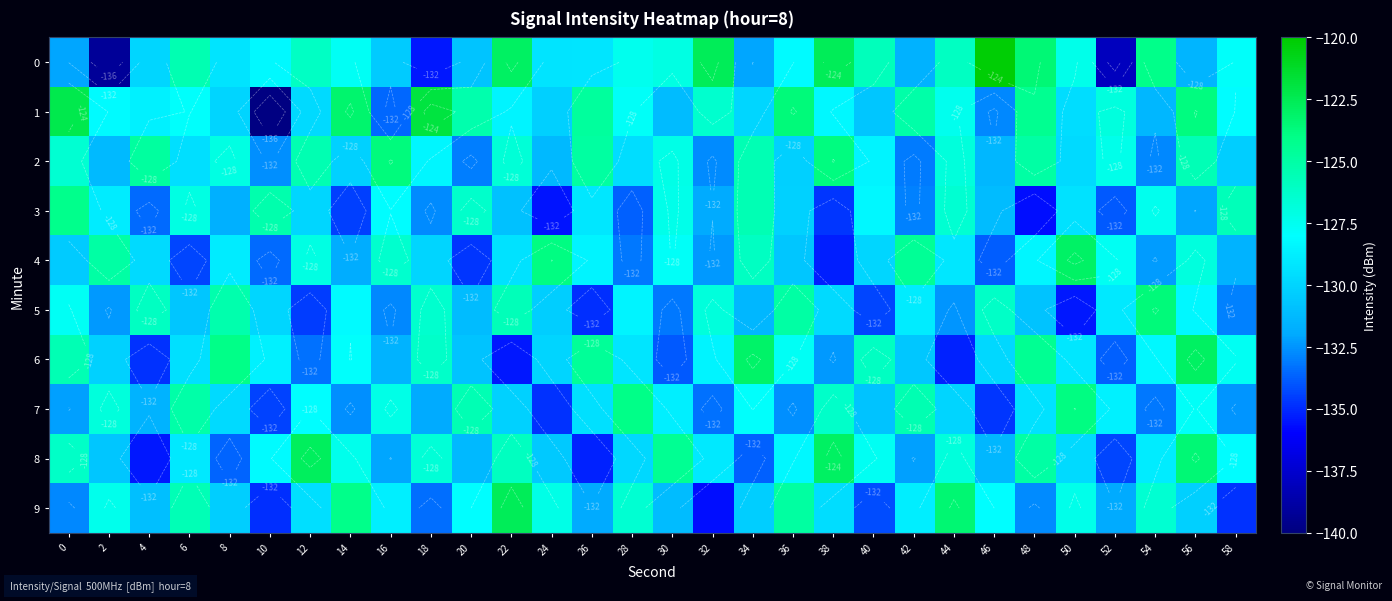

Which series changed the most between 10 and 30?

1